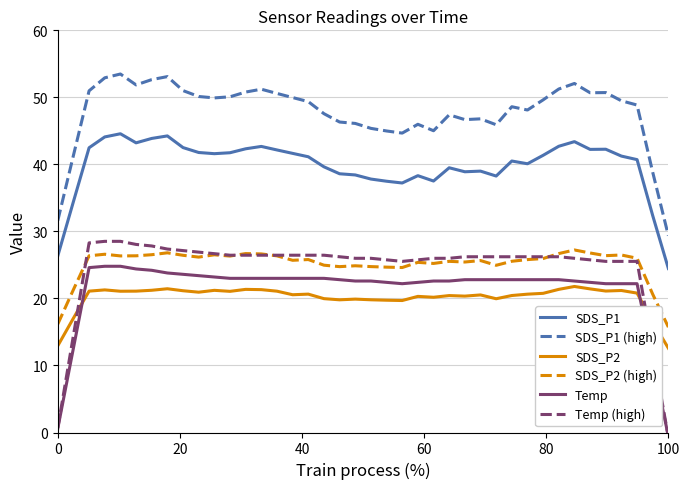

True or false: SDS_P1 and SDS_P2 (high) cross at least once.

False